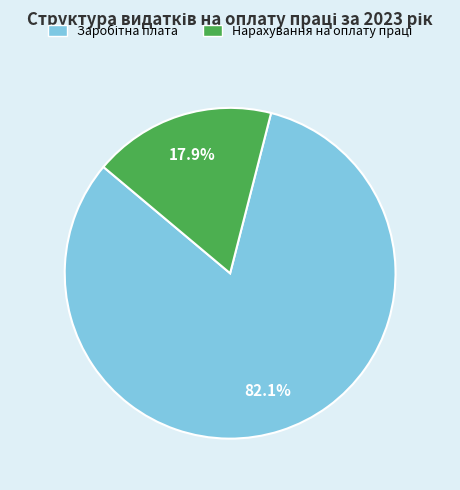

Does any single category account for the majority?

Yes